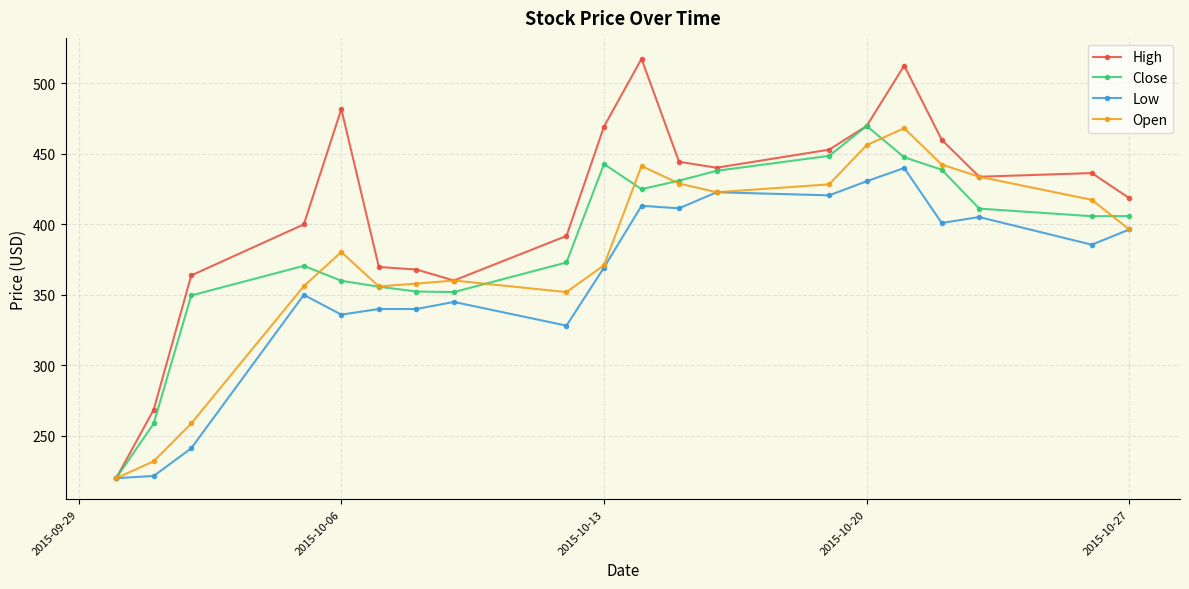

Rank the series by their average value, from highest to lowest.

High, Close, Open, Low